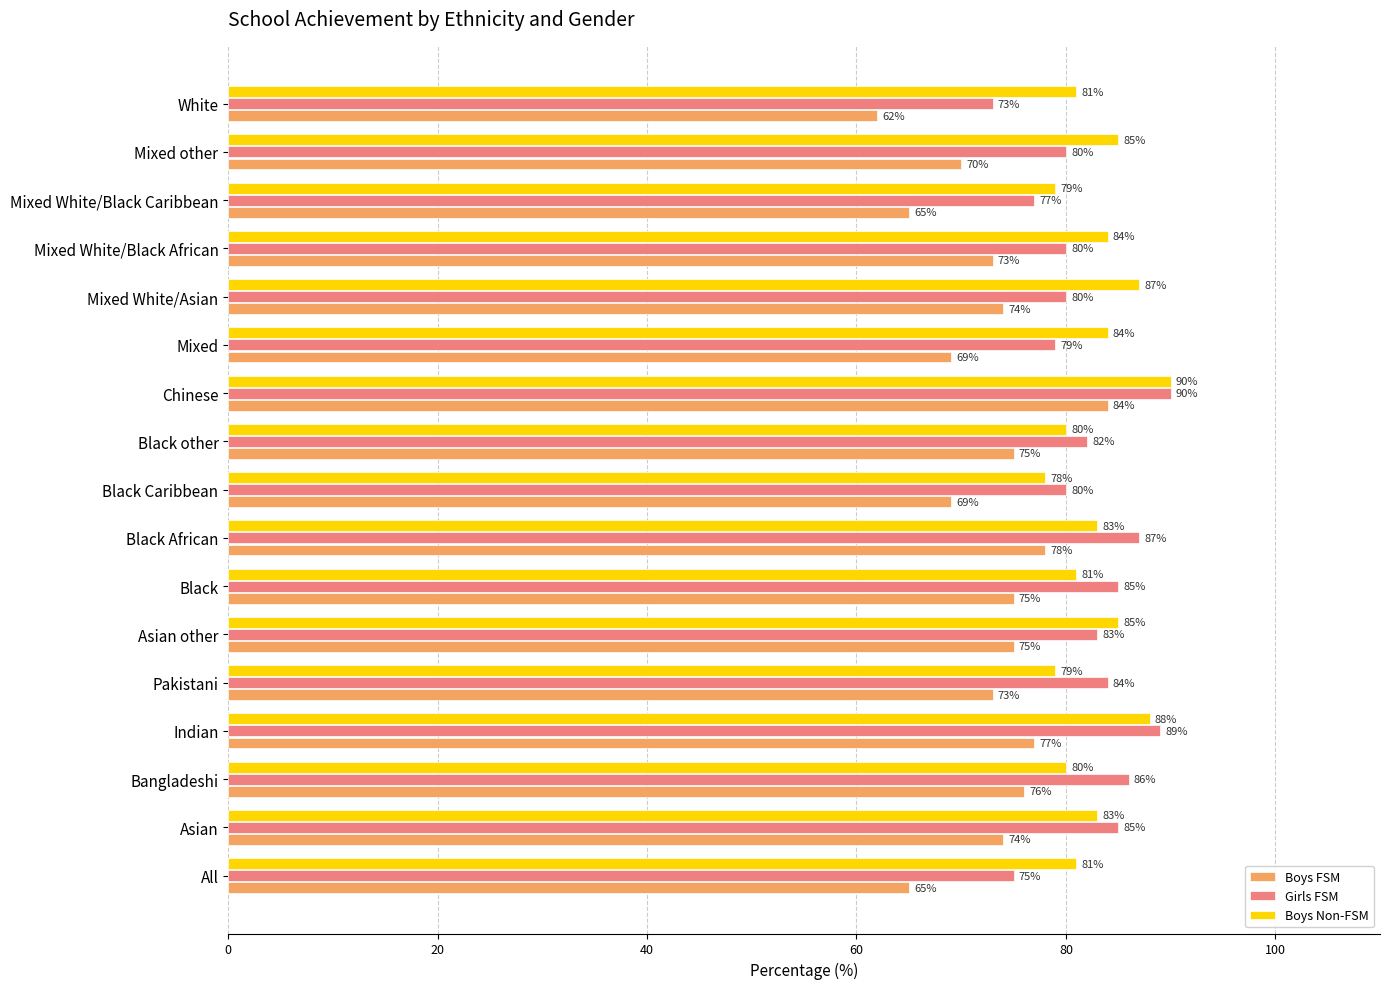

The value of Boys FSM at Mixed is 69. True or false?

True